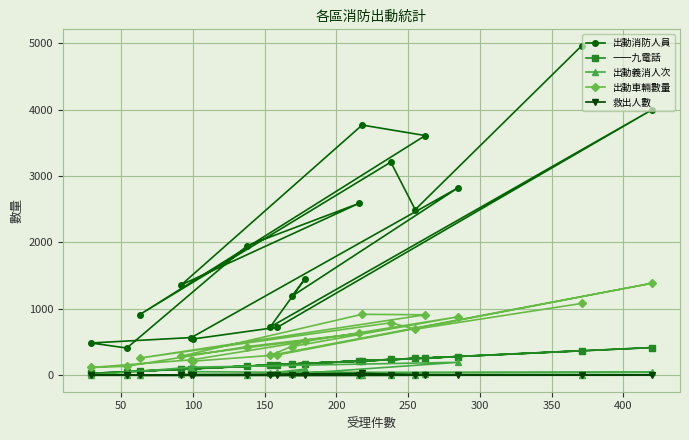

Reading left to right, transcribe all the data shown in this chart.

出動消防人員: 4963	2495	3211	914	3611	3769	1362	2591	1953	410	486	568	2826	1189	1447	728	3999	723	546
一一九電話: 371	253	238	63	262	218	92	215	138	54	29	95	281	169	175	152	417	155	99
出動義消人次: 3	6	9	0	13	1	12	4	4	3	3	121	195	19	93	32	44	45	54
出動車輛數量: 1082	694	791	259	911	918	288	630	433	135	117	232	881	431	517	299	1386	306	212
救出人數: 7	5	0	0	4	28	4	3	0	0	0	0	1	0	0	0	1	0	0